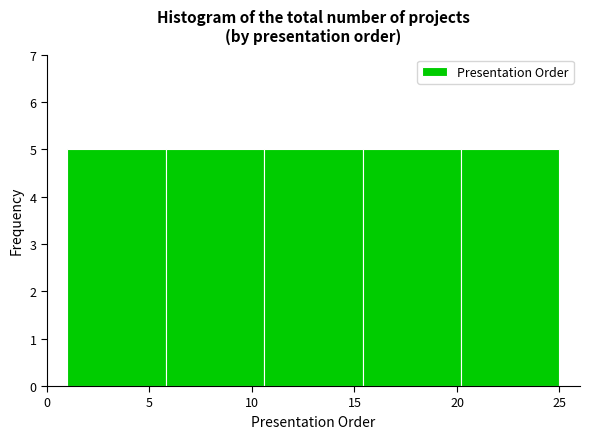

How tall is the bar that spans 15.4 to 20.2 on the x-axis? Neither the bar edges nor the heights are printed on the chart, so give them approximately, as read against the axes.

5